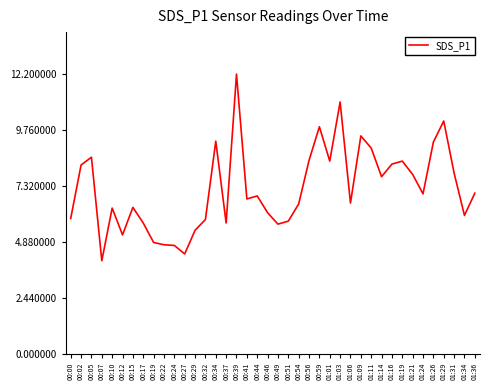

What position from the left is 00:22?

10